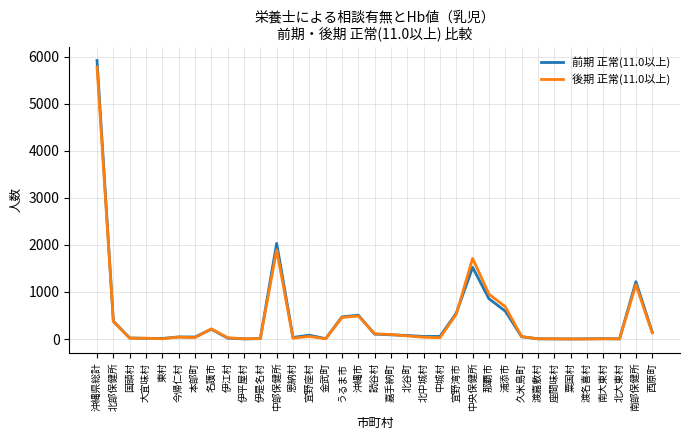

Where does the 前期 正常(11.0以上) series first go above 55?

沖縄県総計